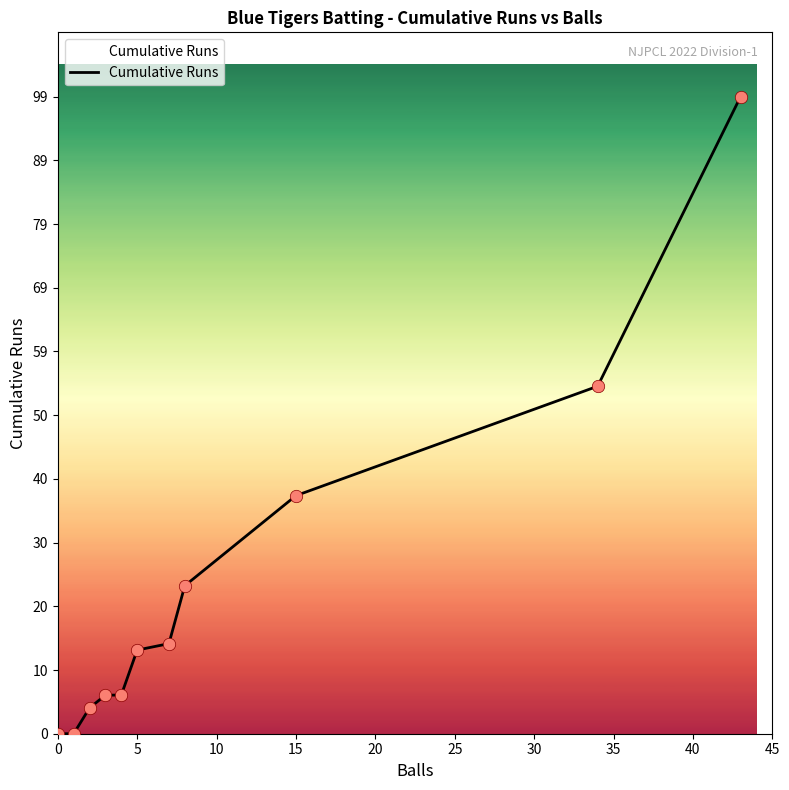

What is the maximum value shown in the chart?

99